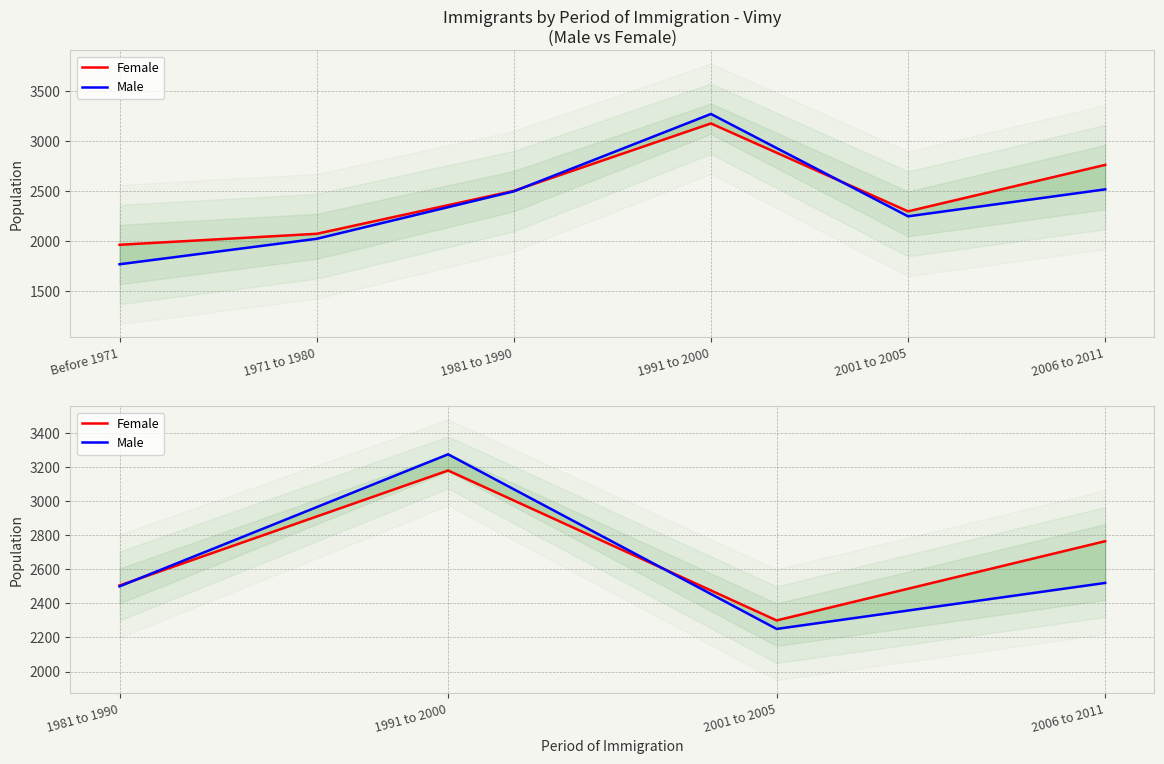

After their last crossing, which series has the higher values: Female or Male?

Female